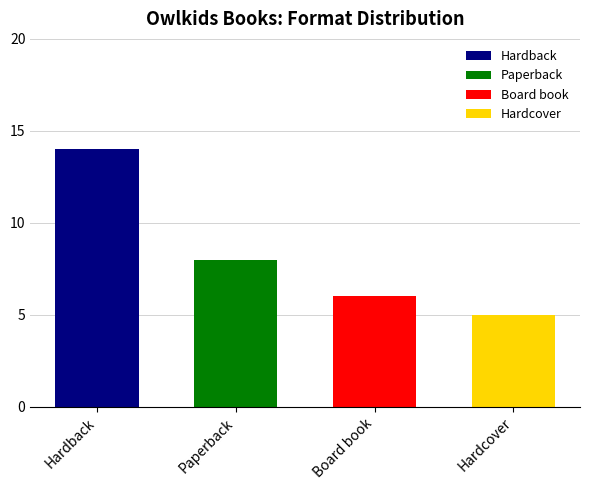

What is the maximum value shown in the chart?

14